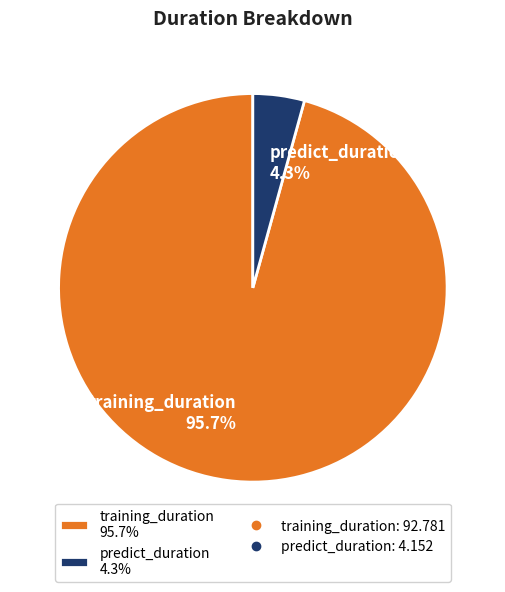

What percentage is NOT represented by predict_duration?

95.7%